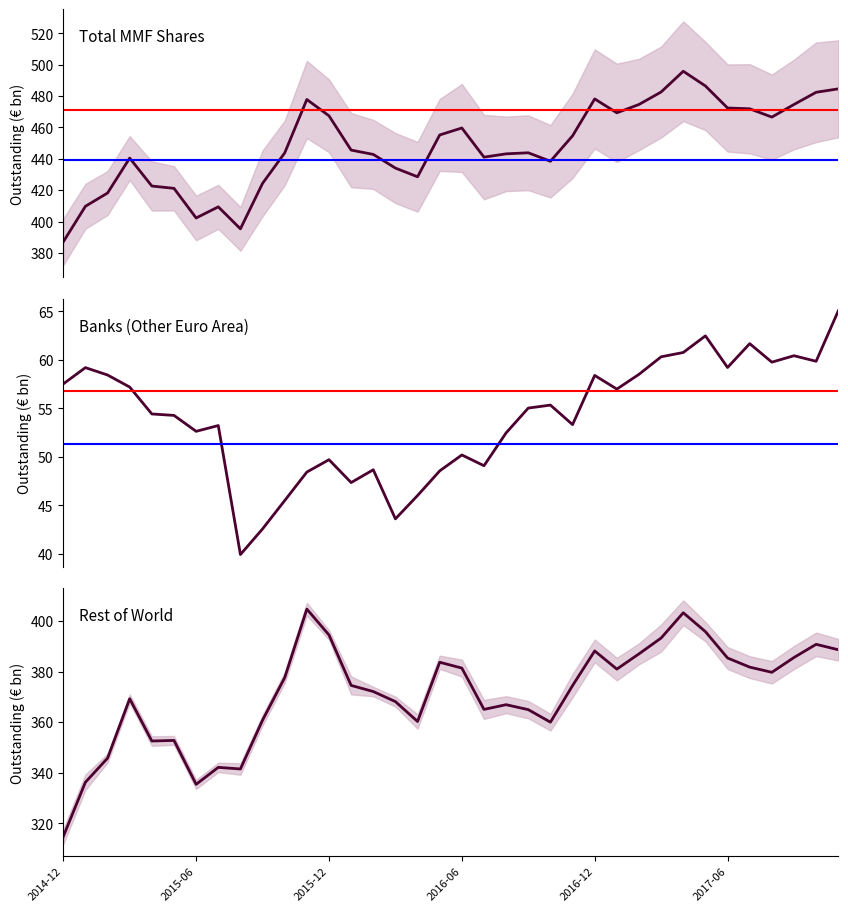

True or false: Total MMF and Banks (Other EA) cross at least once.

False